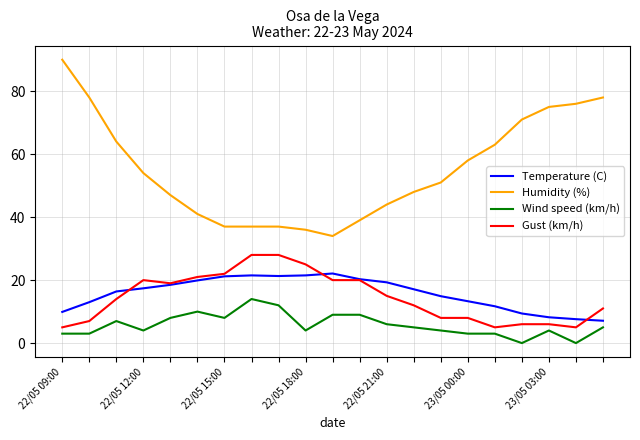

What is the maximum value shown in the chart?

90.0